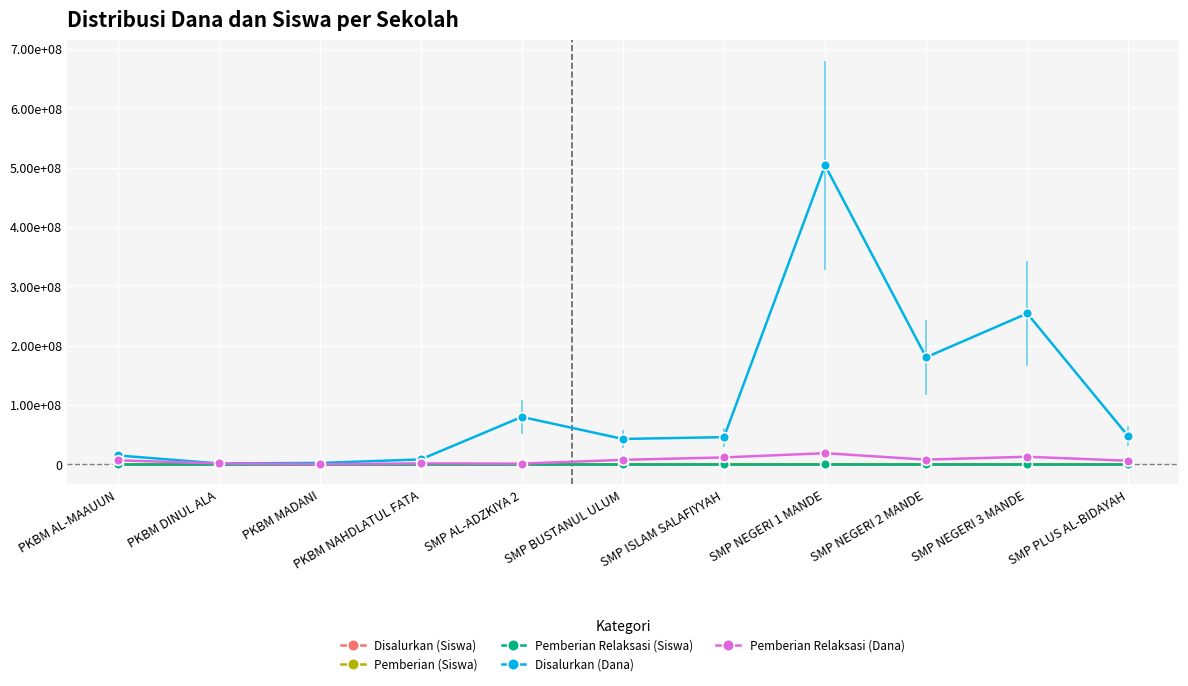

True or false: Disalurkan (Siswa) and Pemberian Relaksasi (Dana) intersect in this chart.

True